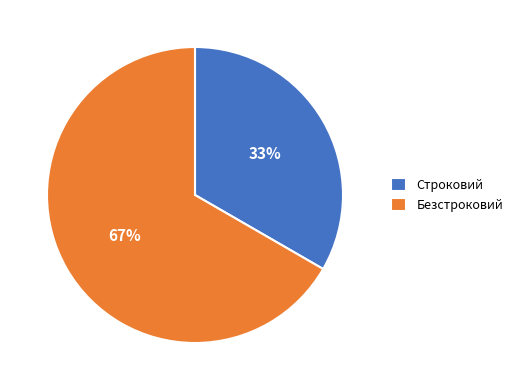

Between Строковий and Безстроковий, which is larger?

Безстроковий